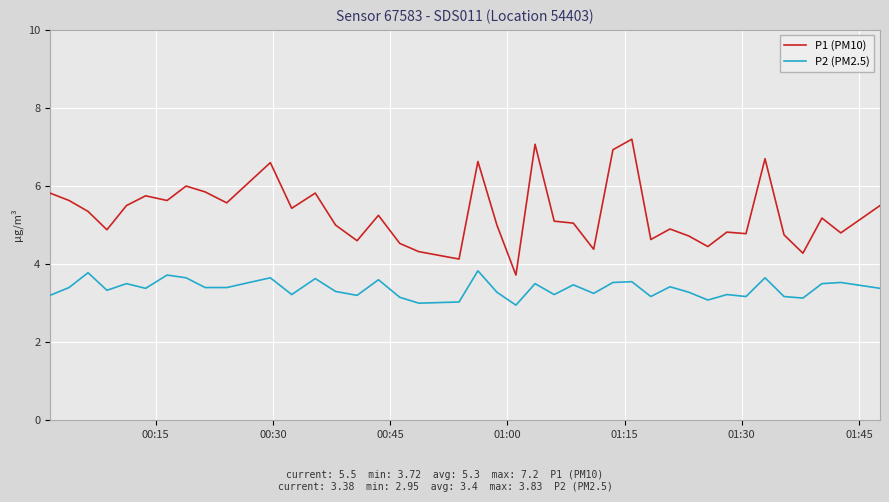

What is the difference between the maximum and minimum values in the P1 (PM10) series?

3.5